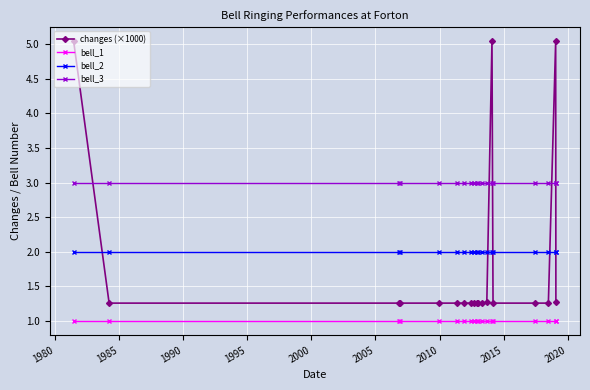

What is the sum of all bell_1 values?

19.0